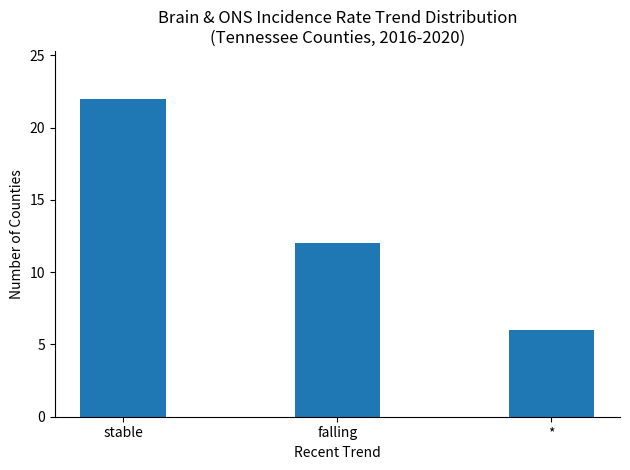

True or false: the data shows 15 at stable.

False